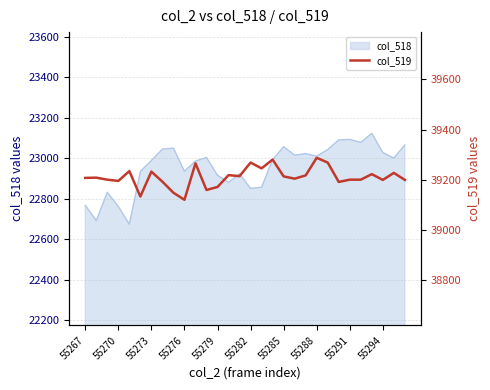

What is the maximum value for col_518?

23123